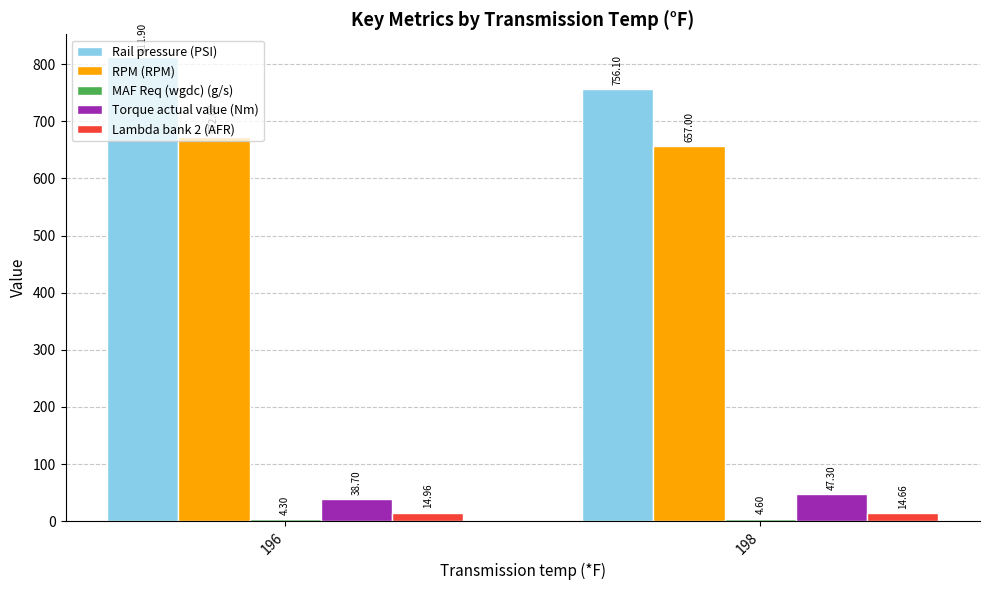

Rank the categories by RPM (RPM) value from highest to lowest.

196, 198